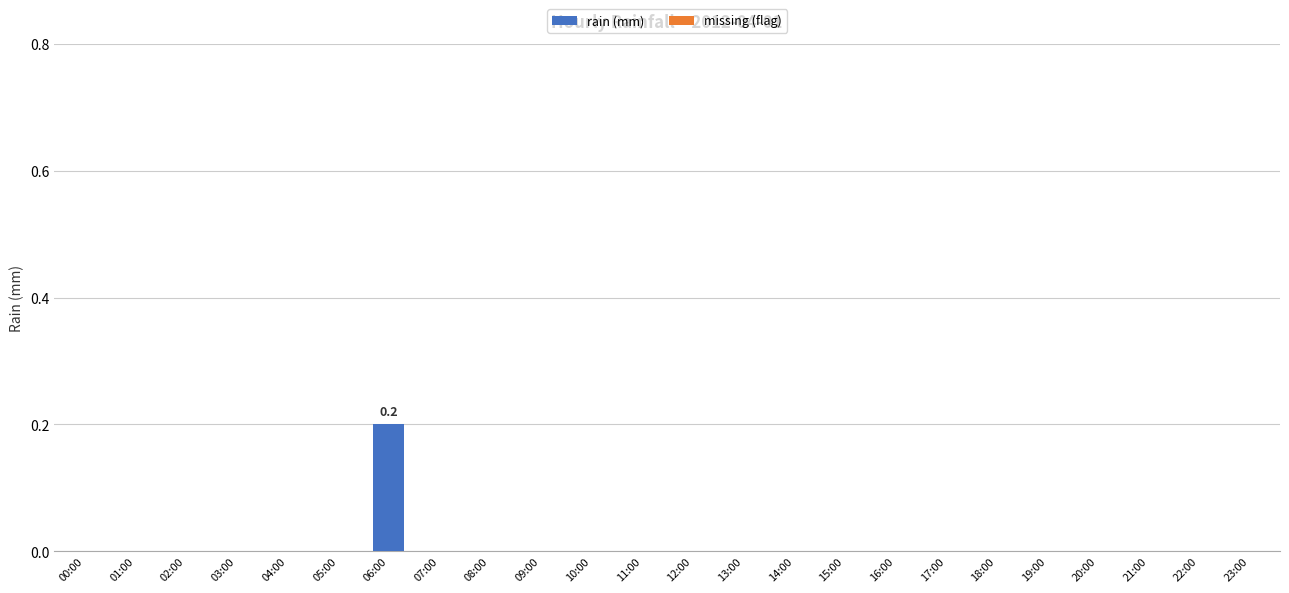

At which category does the chart reach its peak across all series?

06:00